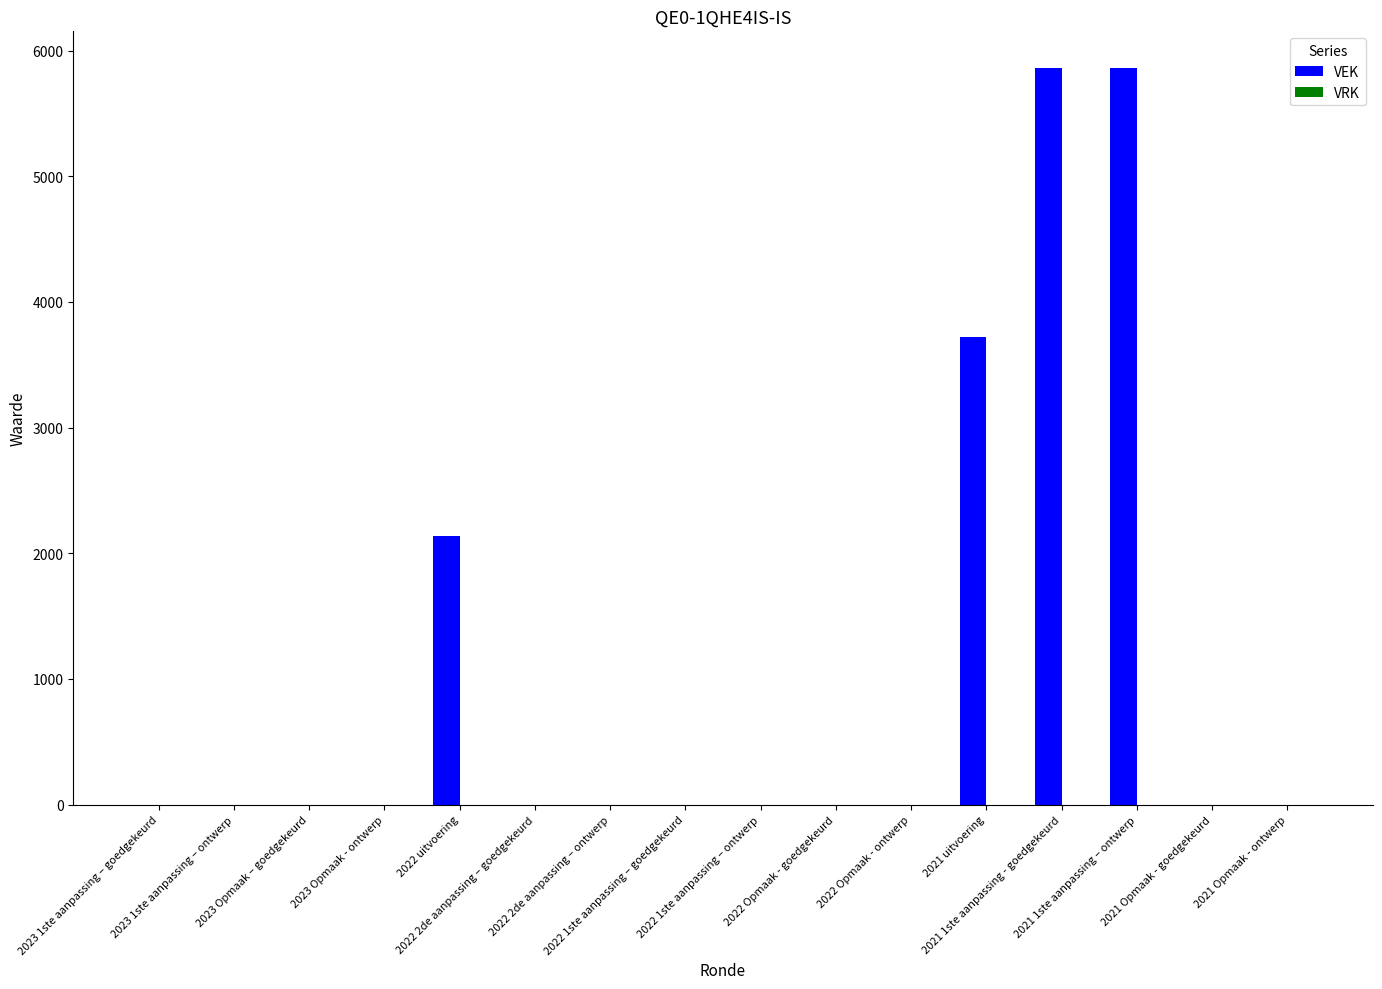

What is the sum of all values?

17572